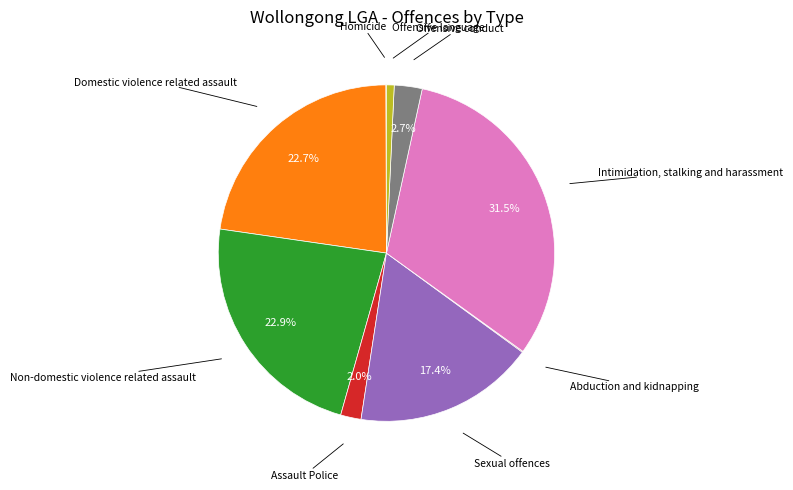

Is there any slice that represents more than half of the pie?

No